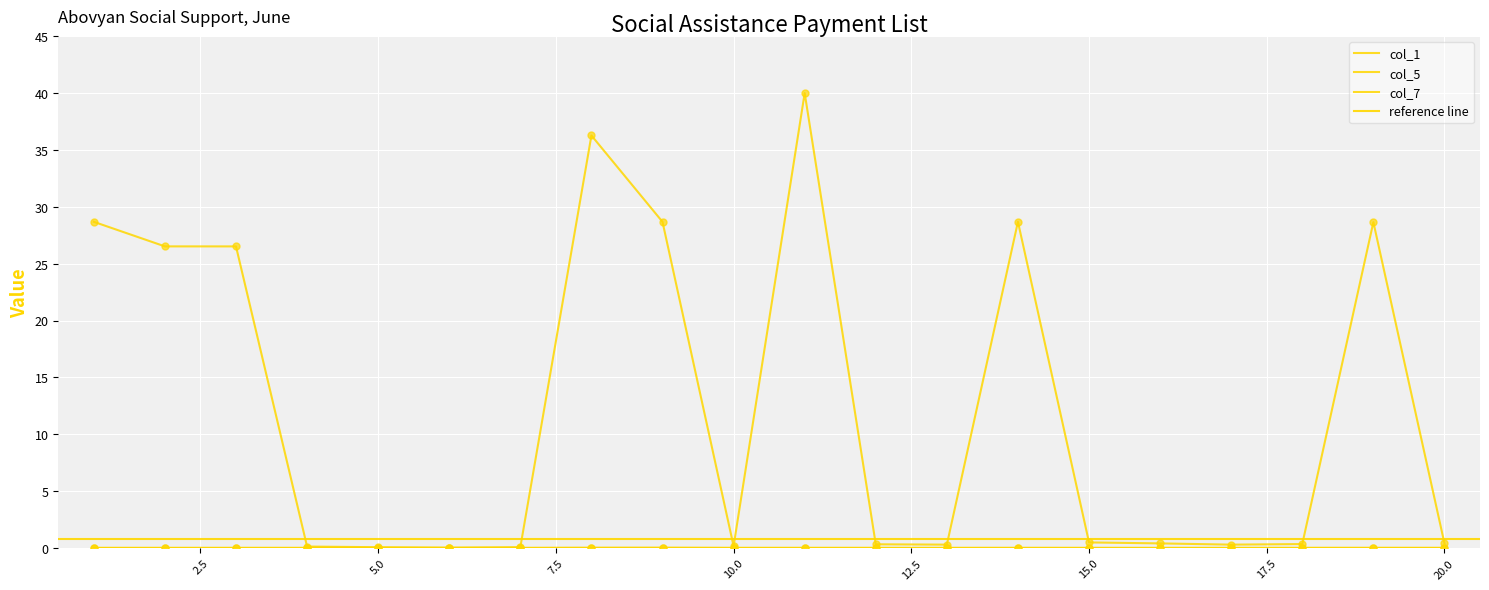

Which series contains the lowest Y value?

col_5